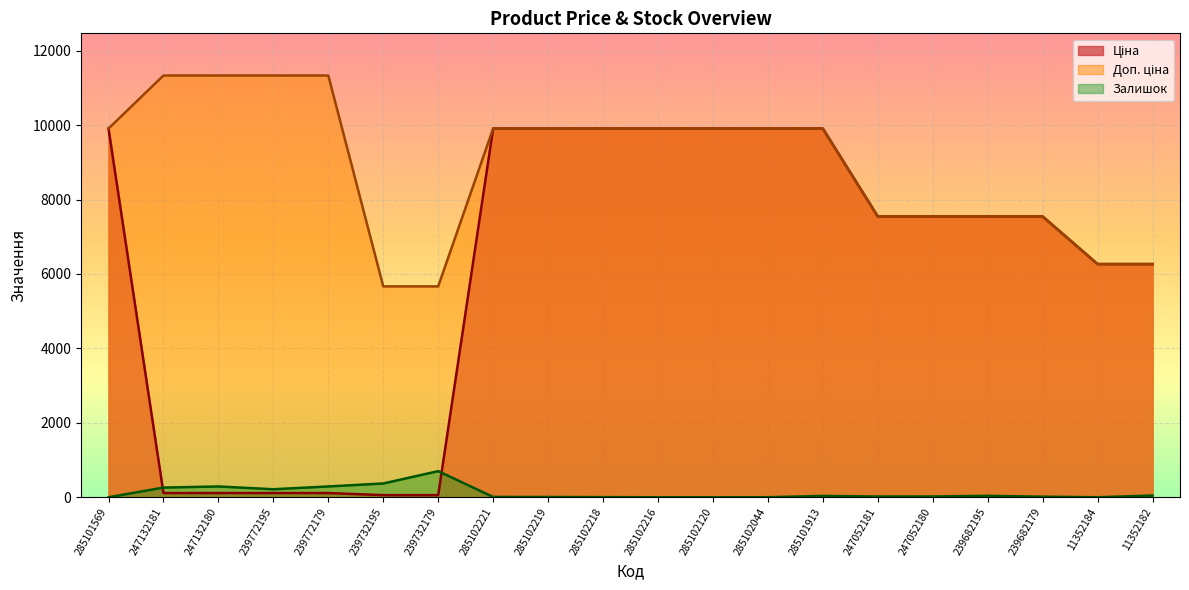

How many categories are shown in the chart?

20